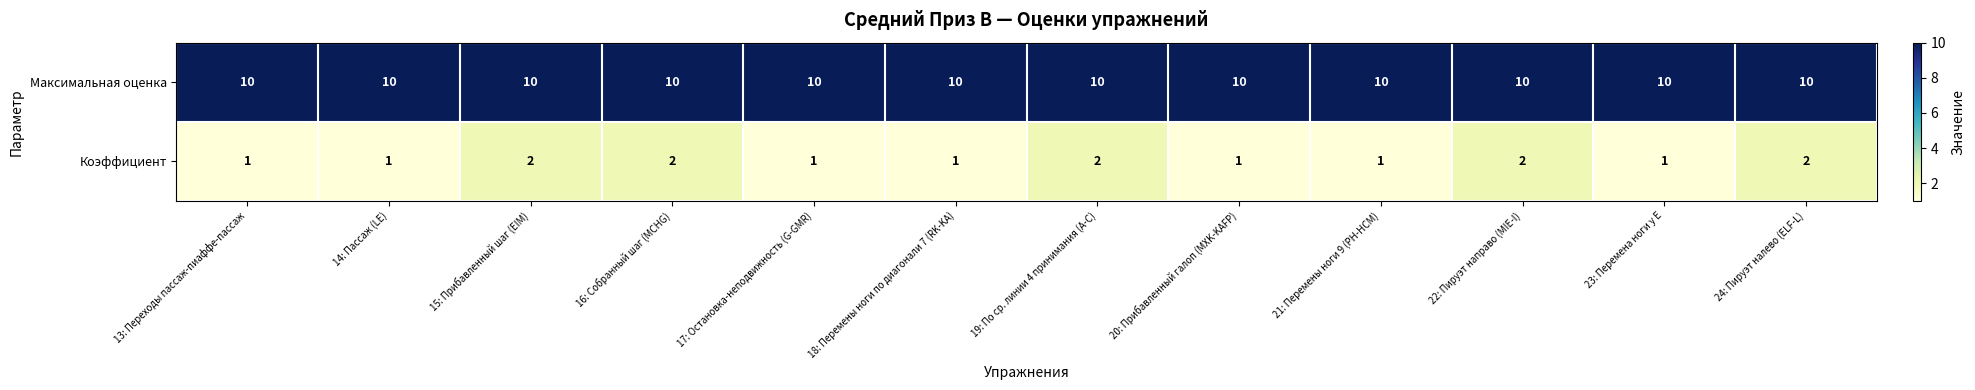

Reading left to right, list all the values displayed in this chart.

Максимальная оценка: 10	10	10	10	10	10	10	10	10	10	10	10
Коэффициент: 1	1	2	2	1	1	2	1	1	2	1	2